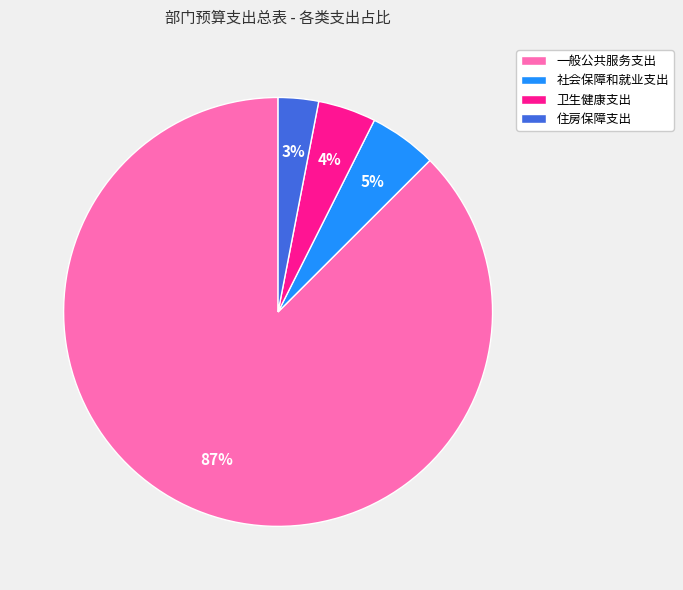

Rank the categories by value from lowest to highest.

住房保障支出, 卫生健康支出, 社会保障和就业支出, 一般公共服务支出